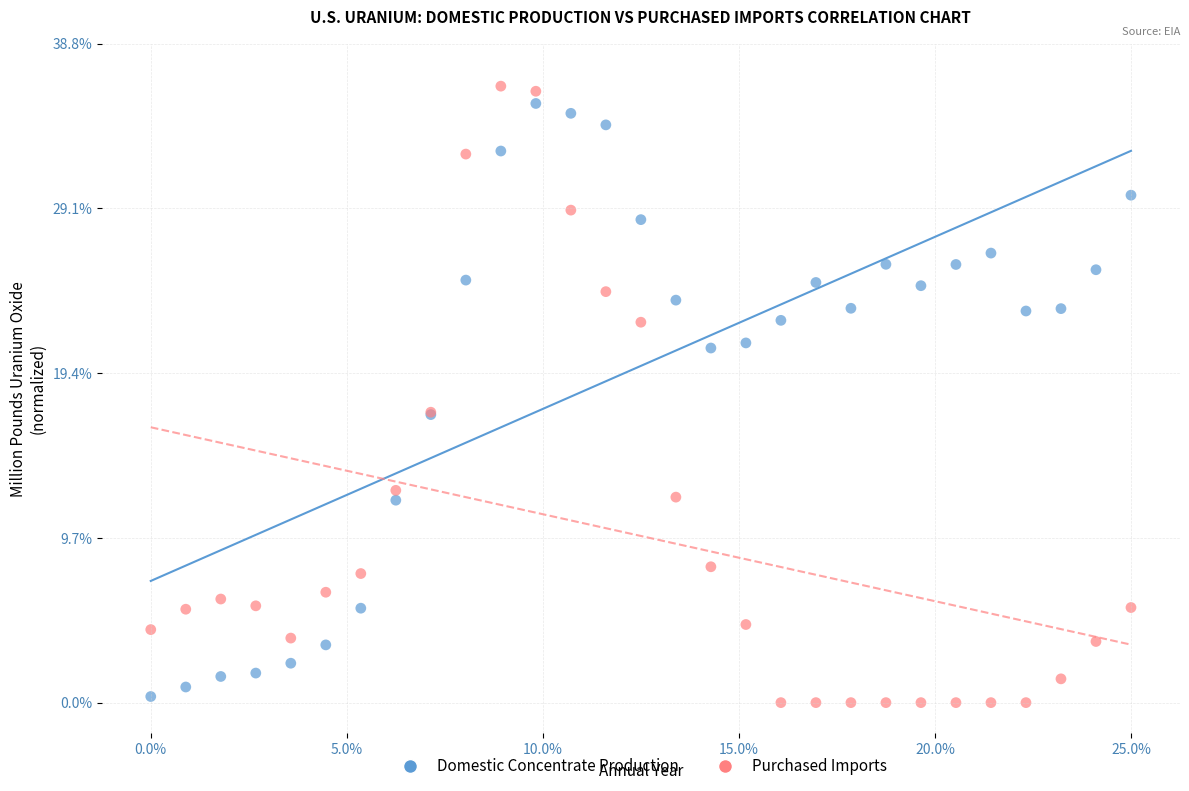

Which series contains the lowest Y value?

Purchased Imports